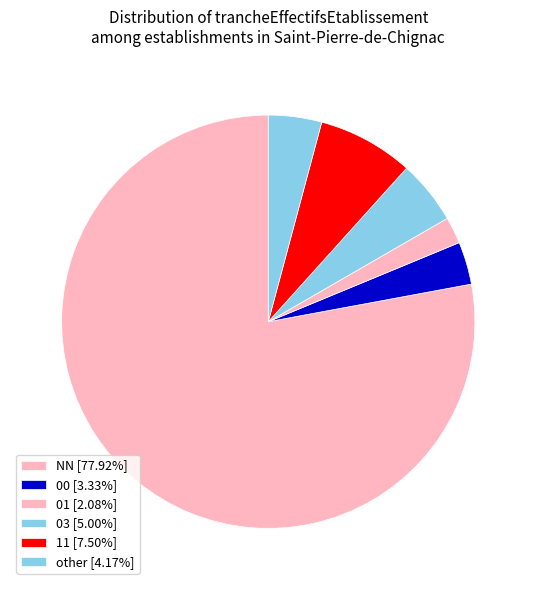

Does any single category account for the majority?

Yes